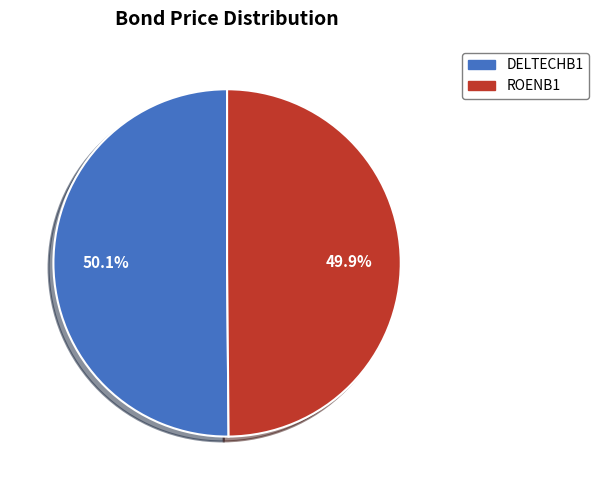

Approximately how many times larger is the value at ROENB1 compared to DELTECHB1?

1.0